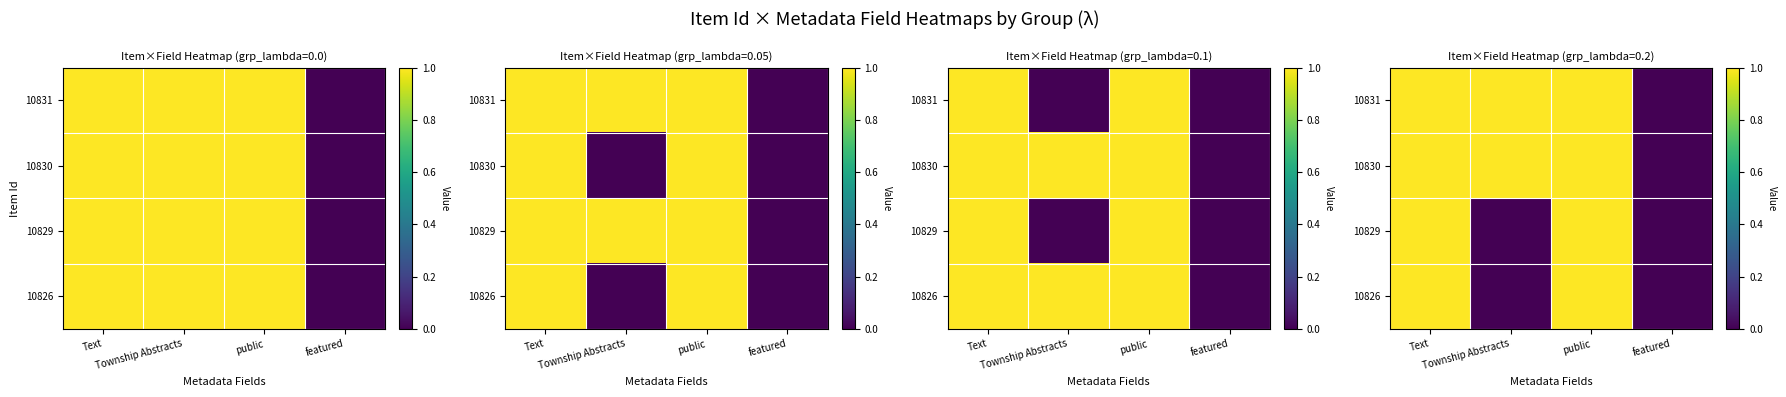

Is it true that 10831 equals 0 at featured?

True